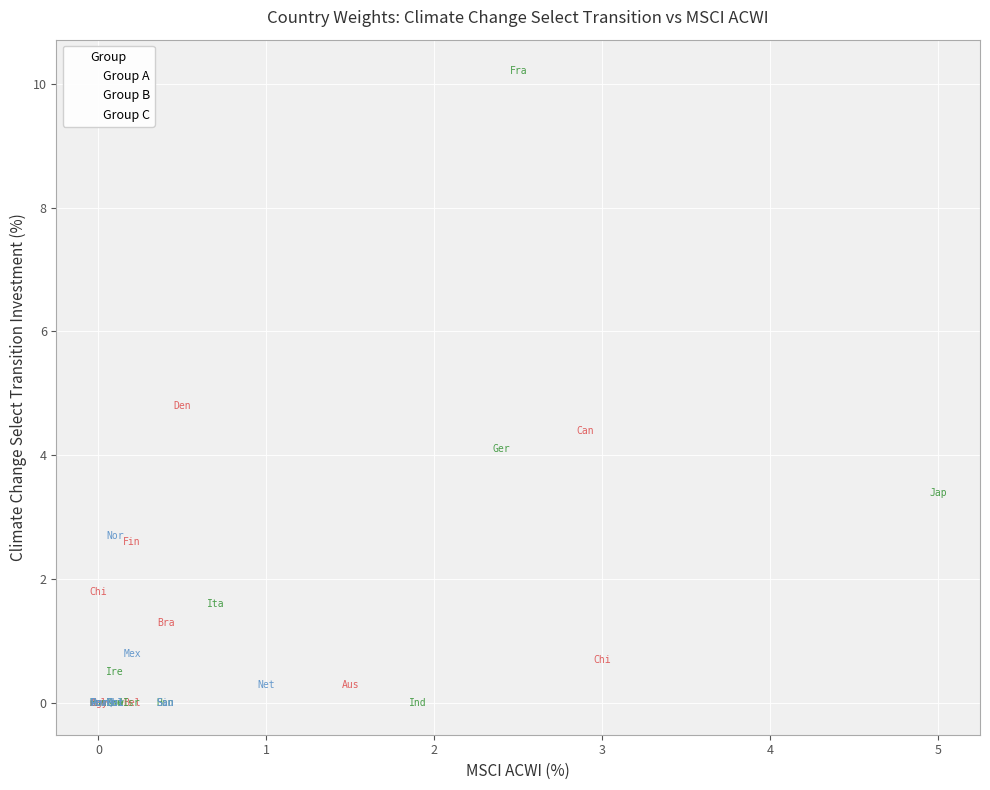

Which series has the widest spread of Y values?

Group B